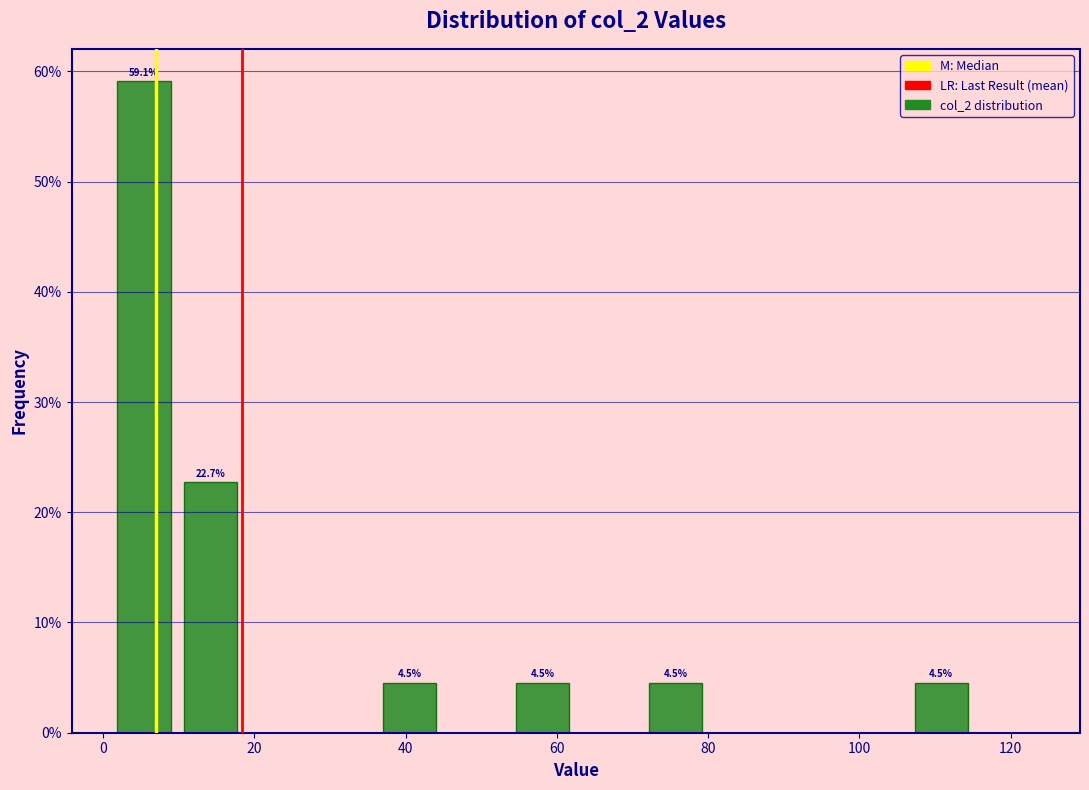

Which range on the x-axis has the tallest bar?

2 to 10